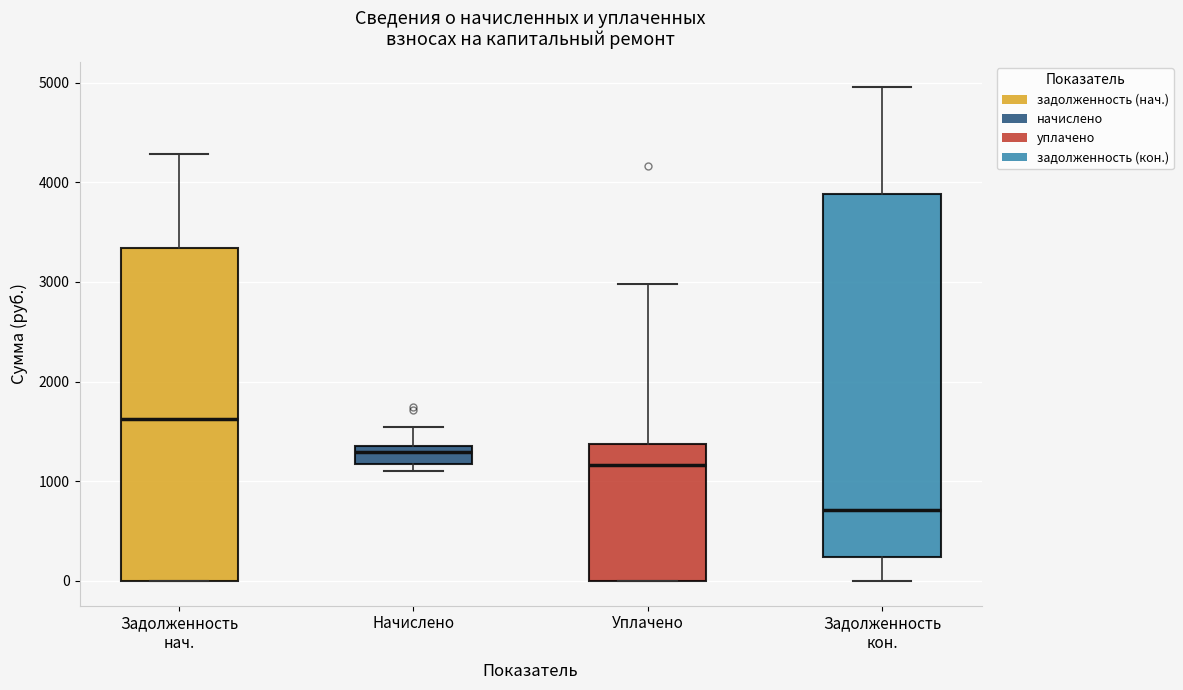

Which box is the tallest, from its lower edge to its upper edge?

Задолженность кон.